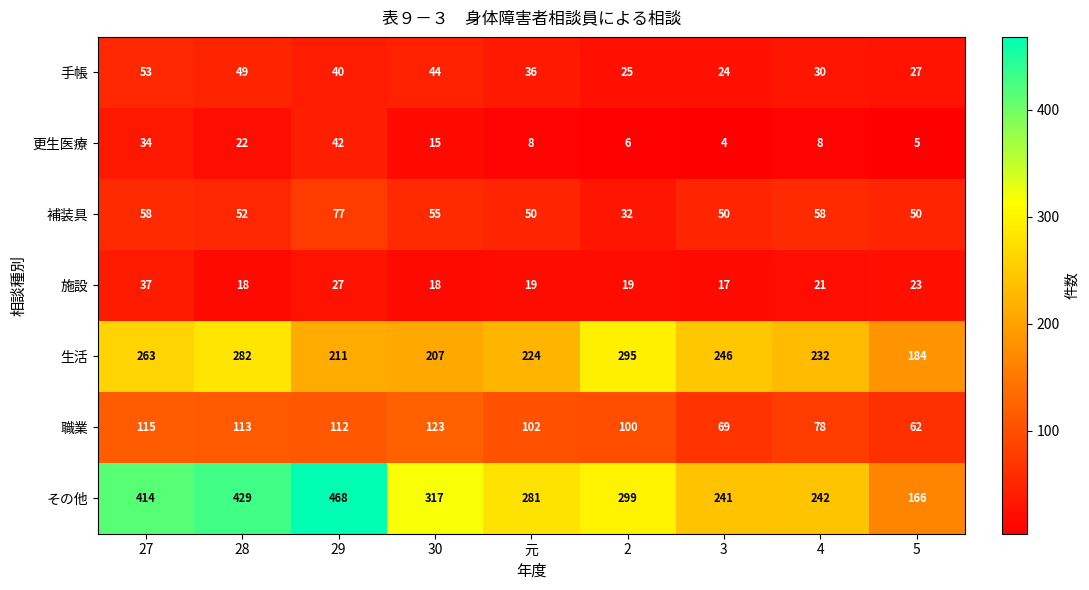

At which category is the sum across all series the highest?

29